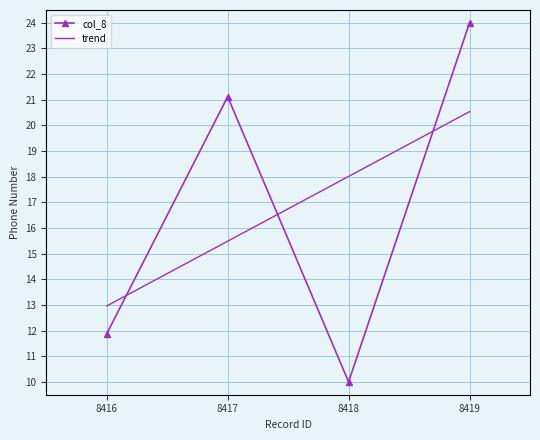

List the labels in order of col_8 value, largest first.

8419, 8417, 8416, 8418